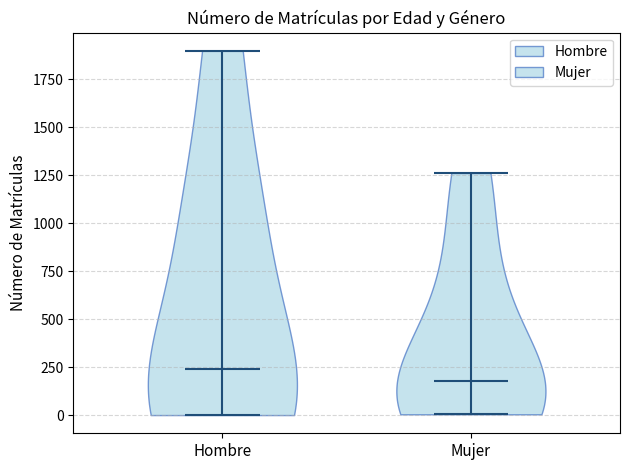

Which violin has the highest median line?

Hombre